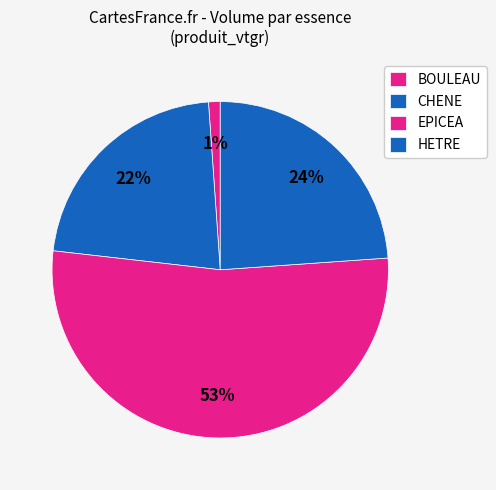

How many slices are in this pie chart?

4